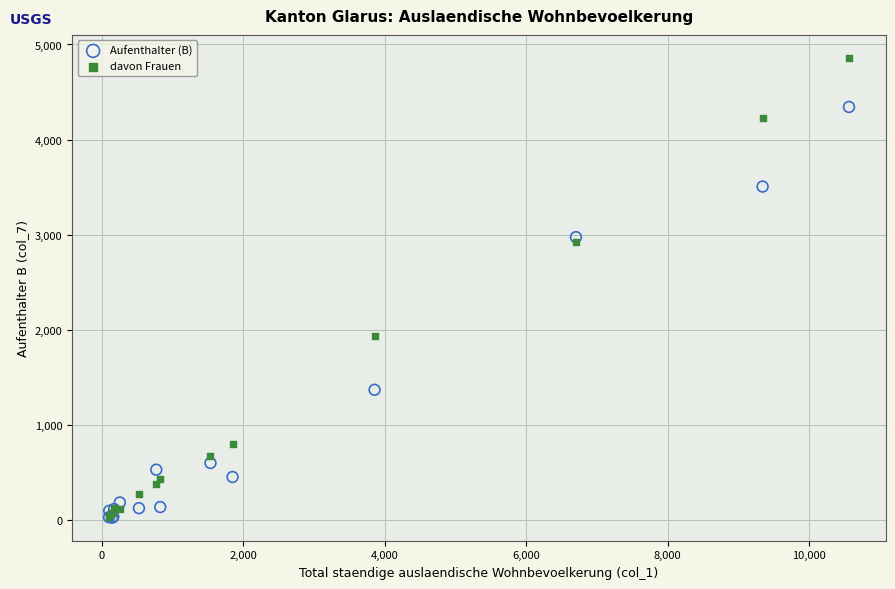

In the Aufenthalter (B) series, what Y value is closest to 2183?

2974